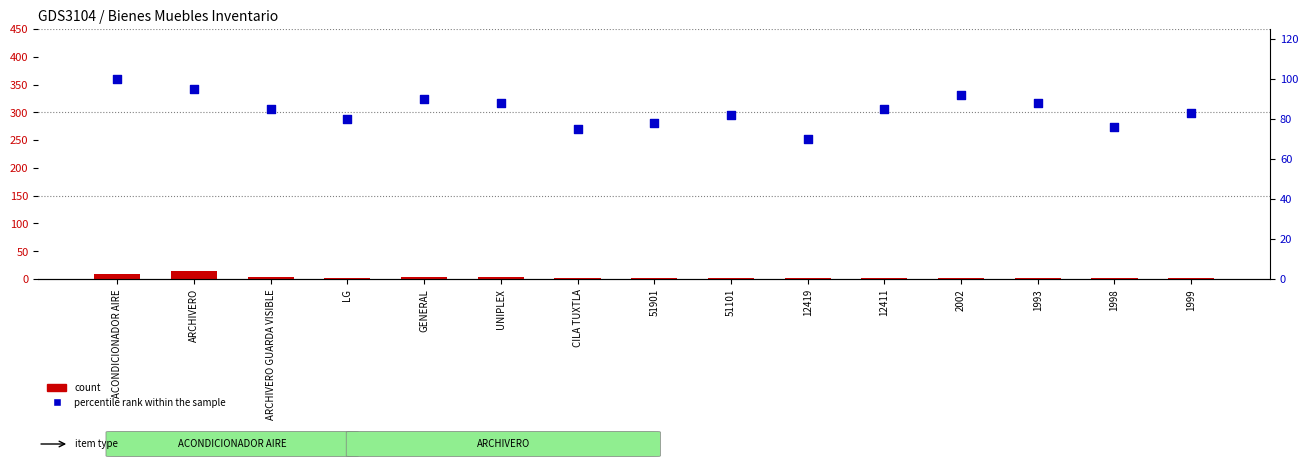

Which series has the largest Y range (max minus min)?

percentile rank within the sample